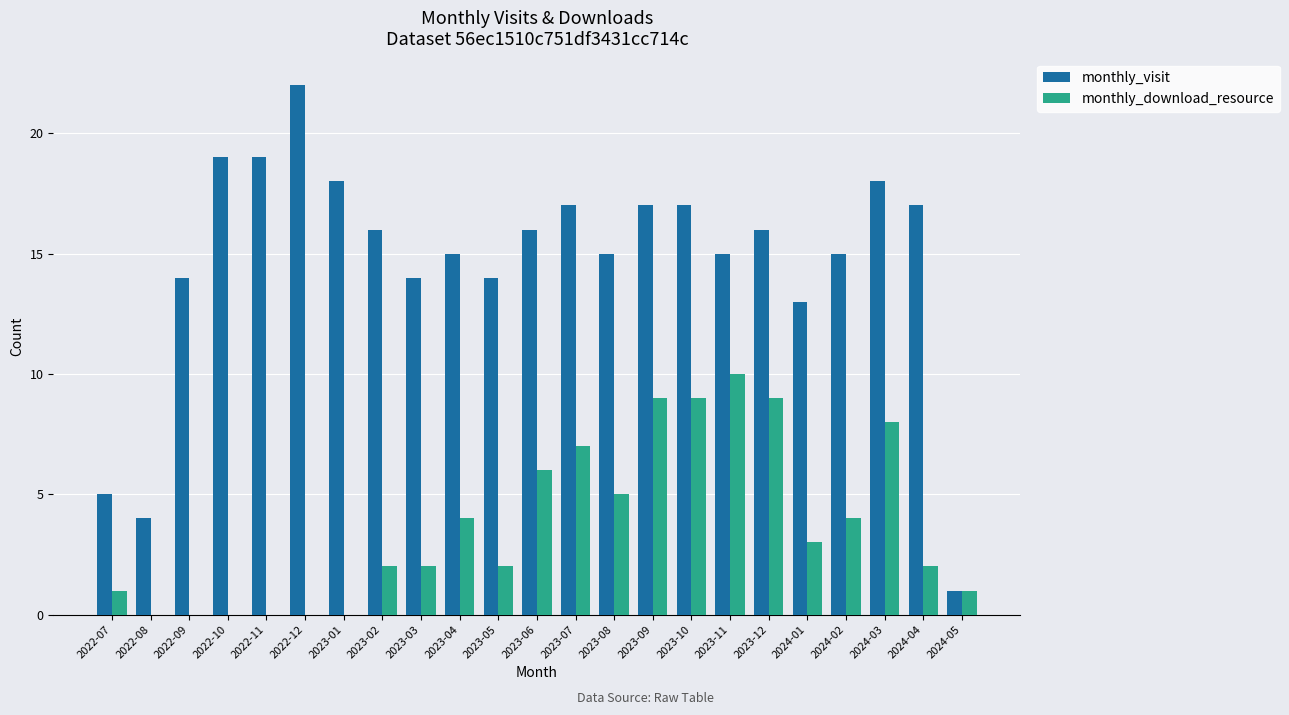

Reading right to left, transcribe all the data shown in this chart.

monthly_visit: 1	17	18	15	13	16	15	17	17	15	17	16	14	15	14	16	18	22	19	19	14	4	5
monthly_download_resource: 1	2	8	4	3	9	10	9	9	5	7	6	2	4	2	2	0	0	0	0	0	0	1